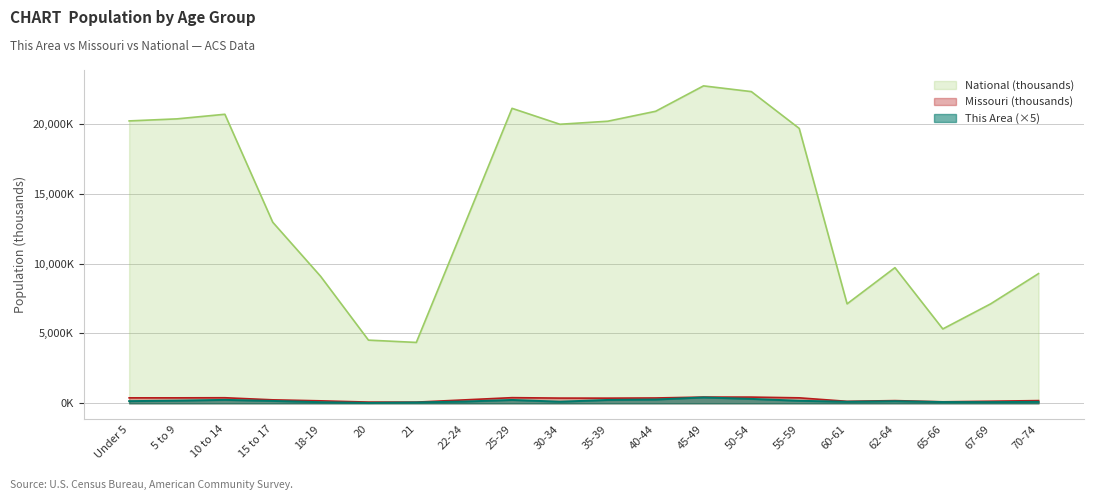

Which series has the largest total across all categories?

National (thousands)